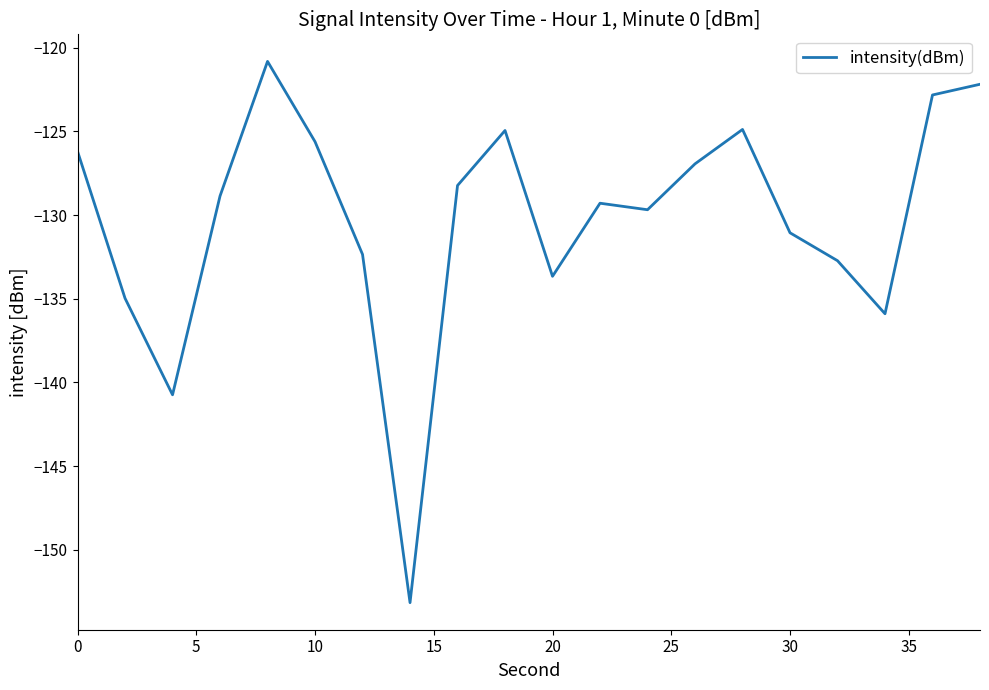

What is the maximum value shown in the chart?

-120.8